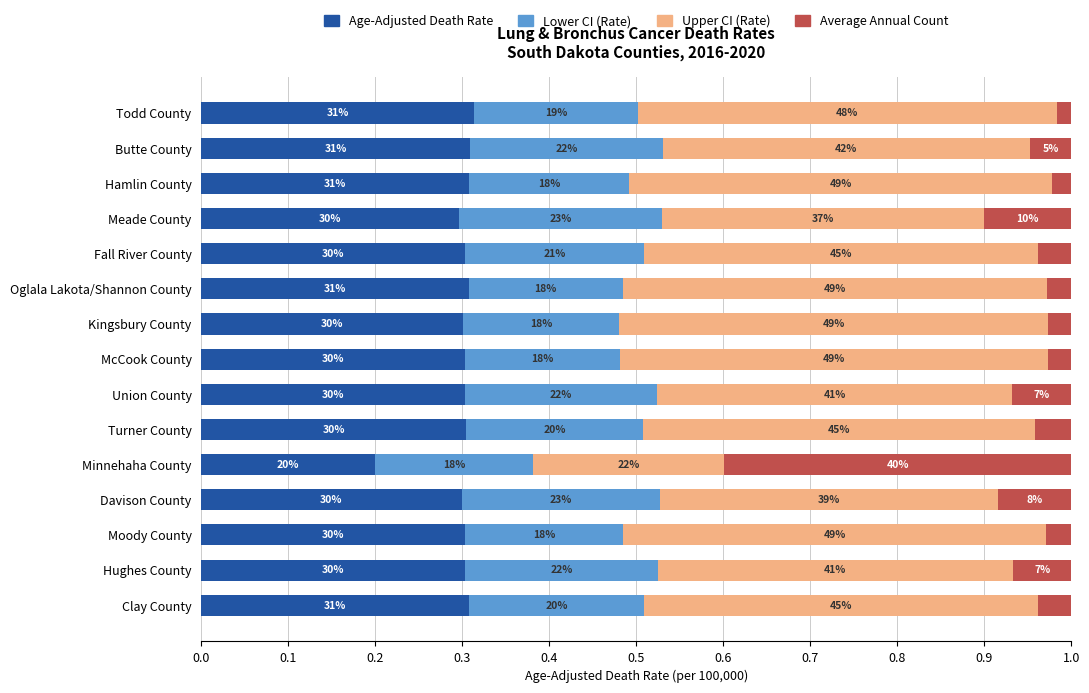

What are all the series names shown in the legend?

Age-Adjusted Death Rate, Lower CI (Rate), Upper CI (Rate), Average Annual Count